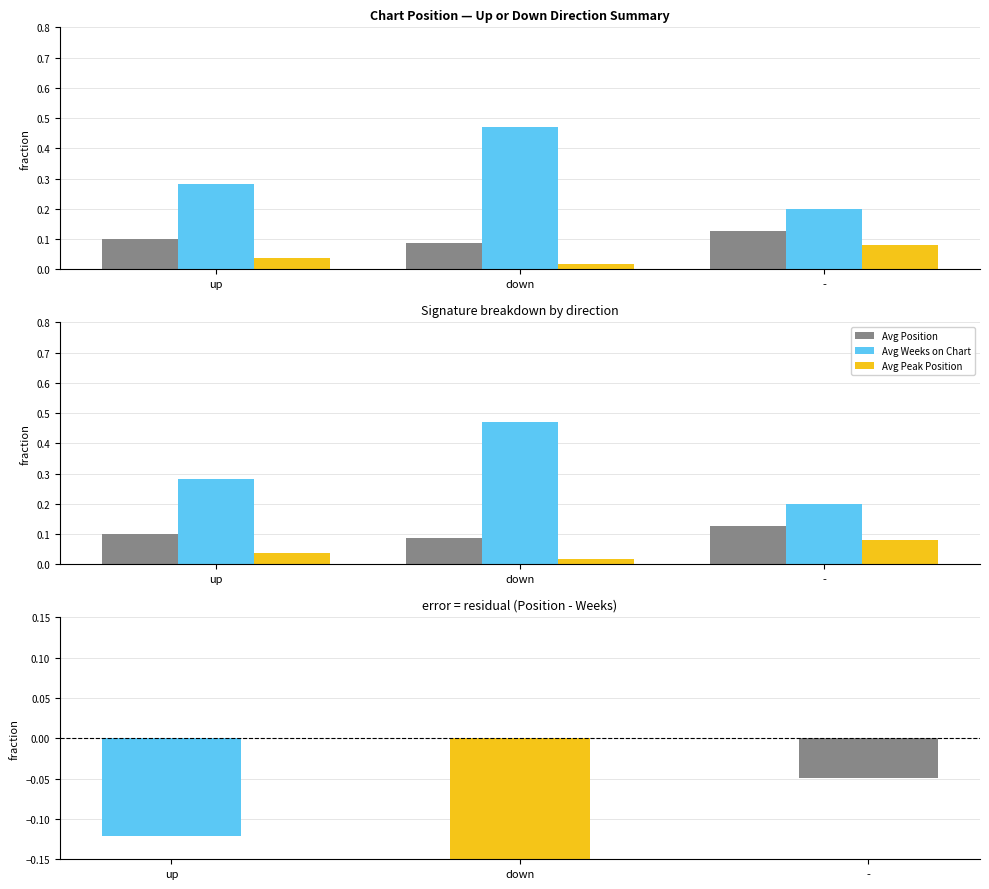

What is the sum of the values at up and down?

-0.4